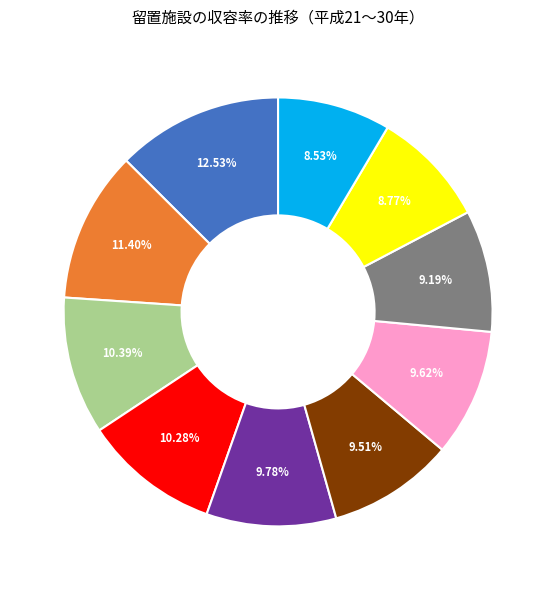

Is there any slice that represents more than half of the pie?

No